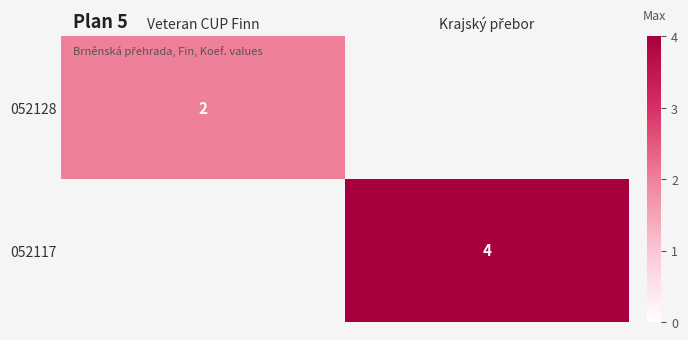

What value does the 052128 series have at Veteran CUP Finn?

2.0